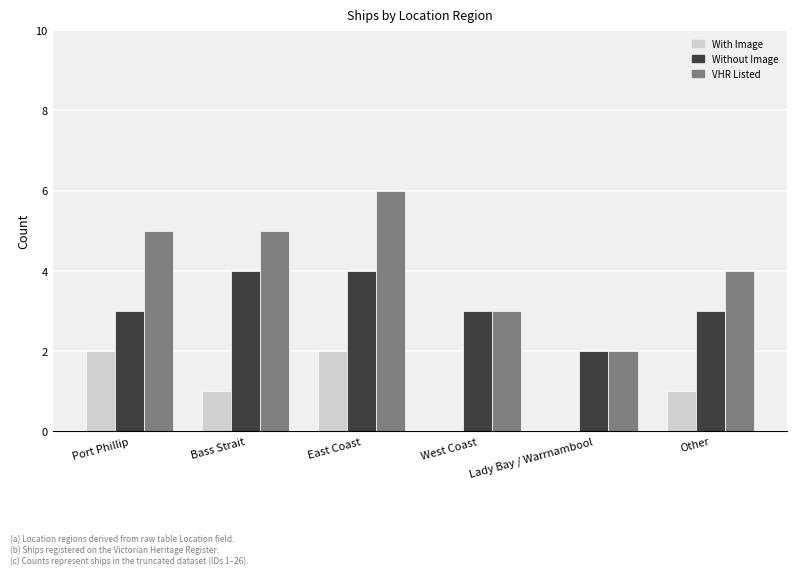

At which label does With Image first exceed 1?

Port Phillip